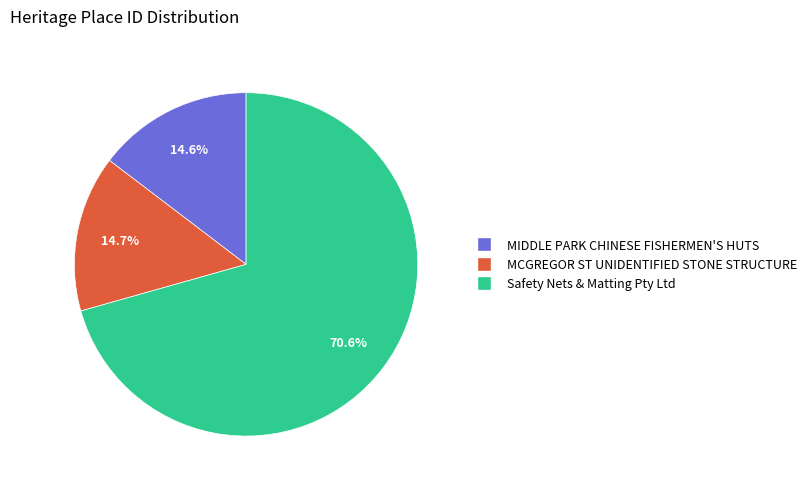

Which category has the biggest portion of the pie?

Safety Nets & Matting Pty Ltd